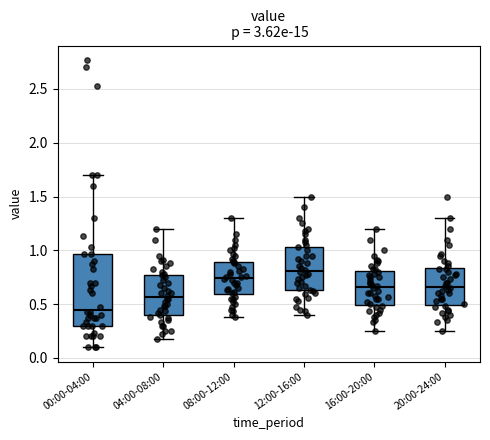

Reading left to right, transcribe this box plot: for each box, give where its median line is, the range the box spans, and where its two whiskers end, as read against the y-axis. The values are not printed on the chart, so give them approximately, as read against the axis.

00:00-04:00: median 0.45, box 0.30 to 0.95, whiskers 0.10 to 1.70
04:00-08:00: median 0.55, box 0.40 to 0.75, whiskers 0.20 to 1.20
08:00-12:00: median 0.75, box 0.60 to 0.90, whiskers 0.40 to 1.30
12:00-16:00: median 0.80, box 0.65 to 1.05, whiskers 0.40 to 1.50
16:00-20:00: median 0.65, box 0.50 to 0.80, whiskers 0.25 to 1.20
20:00-24:00: median 0.65, box 0.50 to 0.85, whiskers 0.25 to 1.30